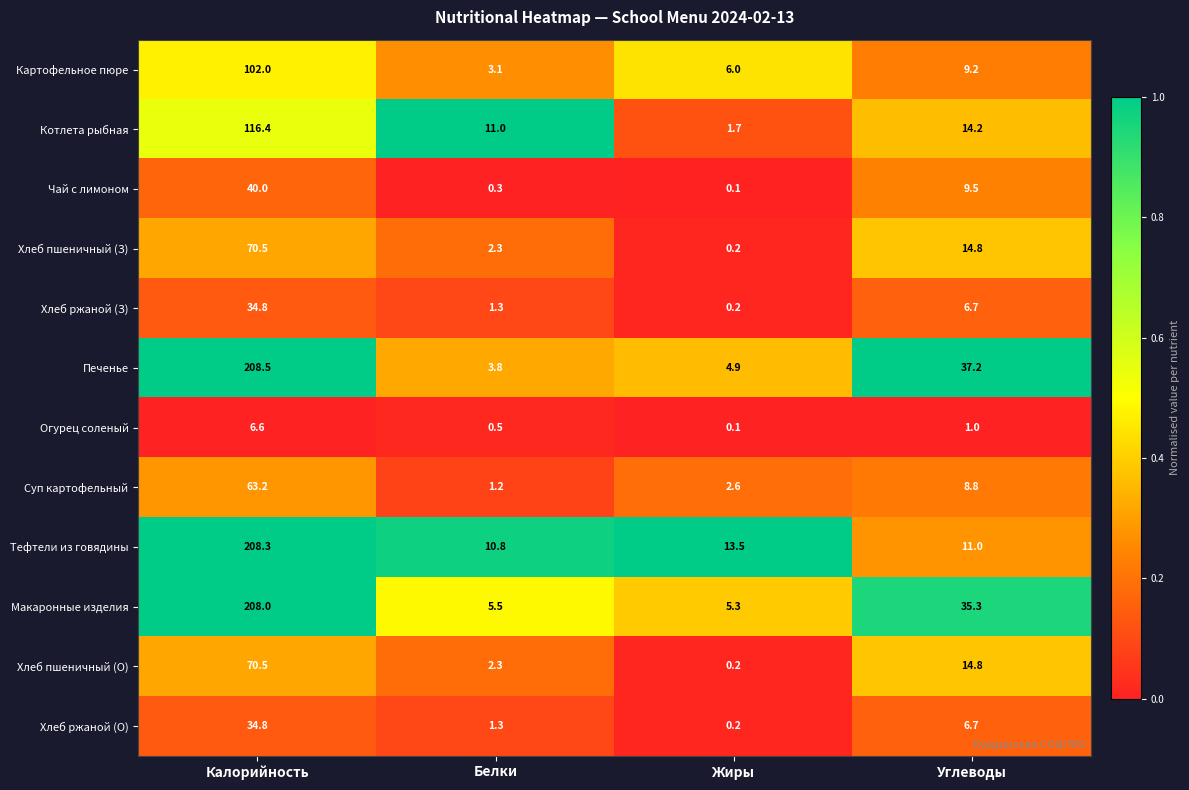

What is the sum of the Чай с лимоном values at Белки and Калорийность?

40.3